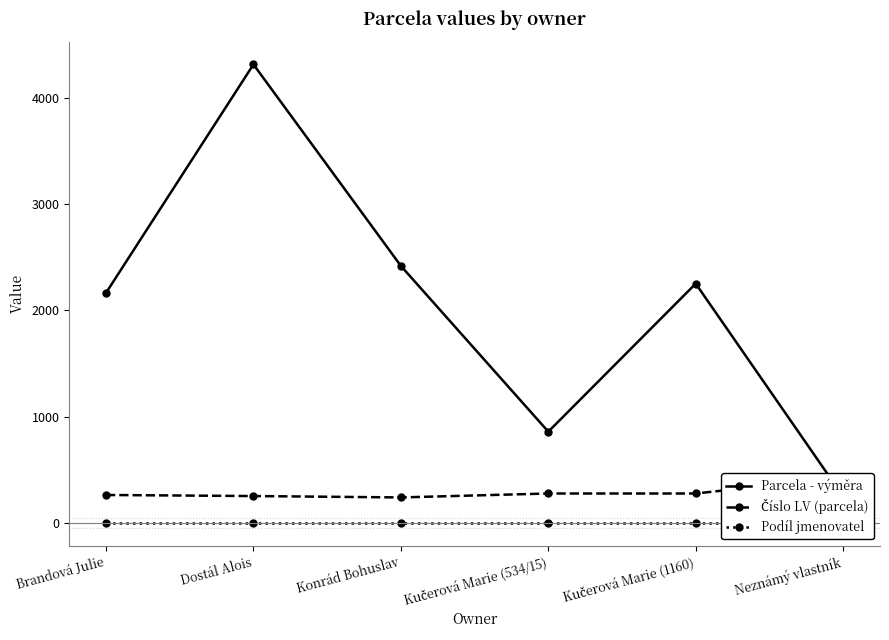

Rank the series by their maximum value, from lowest to highest.

Podíl jmenovatel, Číslo LV (parcela), Parcela - výměra